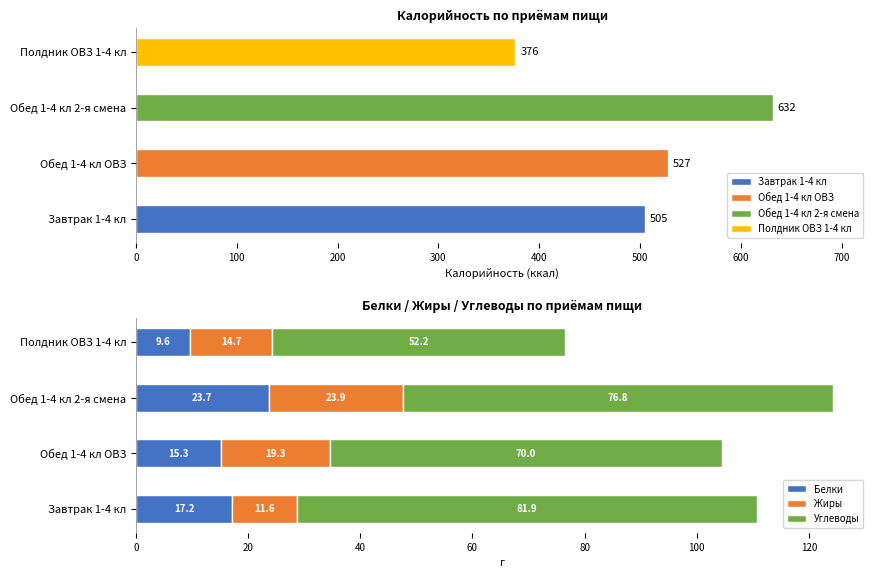

How many groups of bars are there?

4